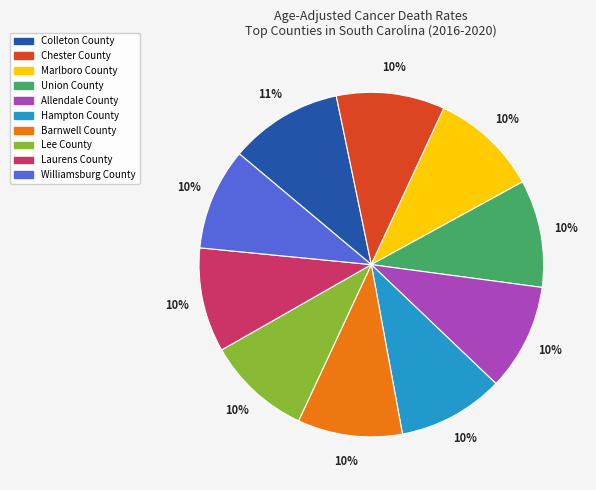

Is it true that Colleton County is 16% of the pie?

False